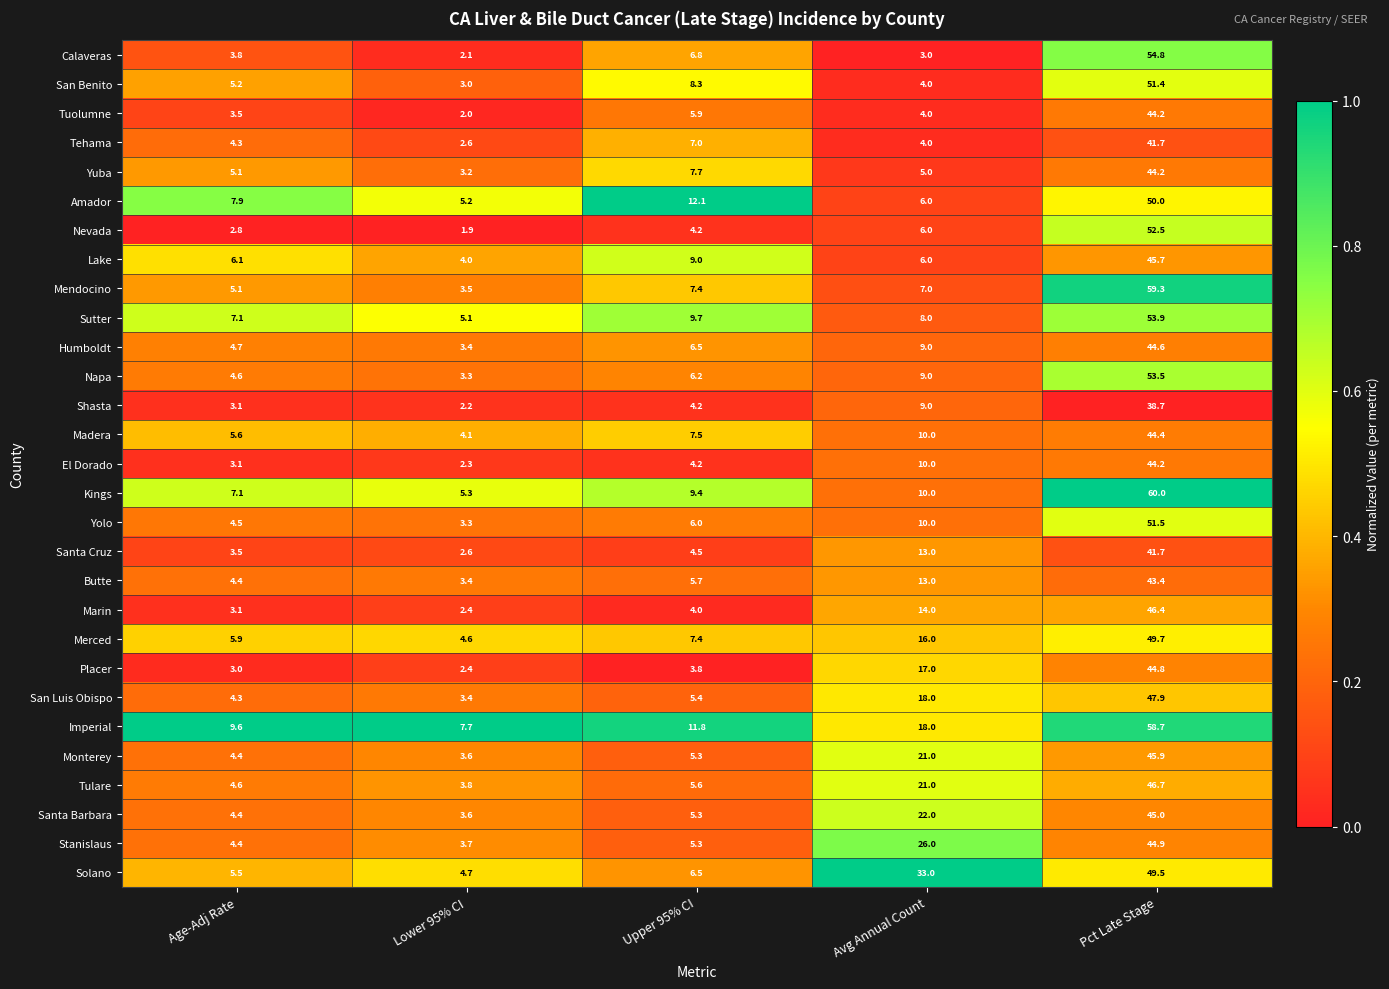

Between Age-Adj Rate and Pct Late Stage, which series saw the biggest shift?

Mendocino